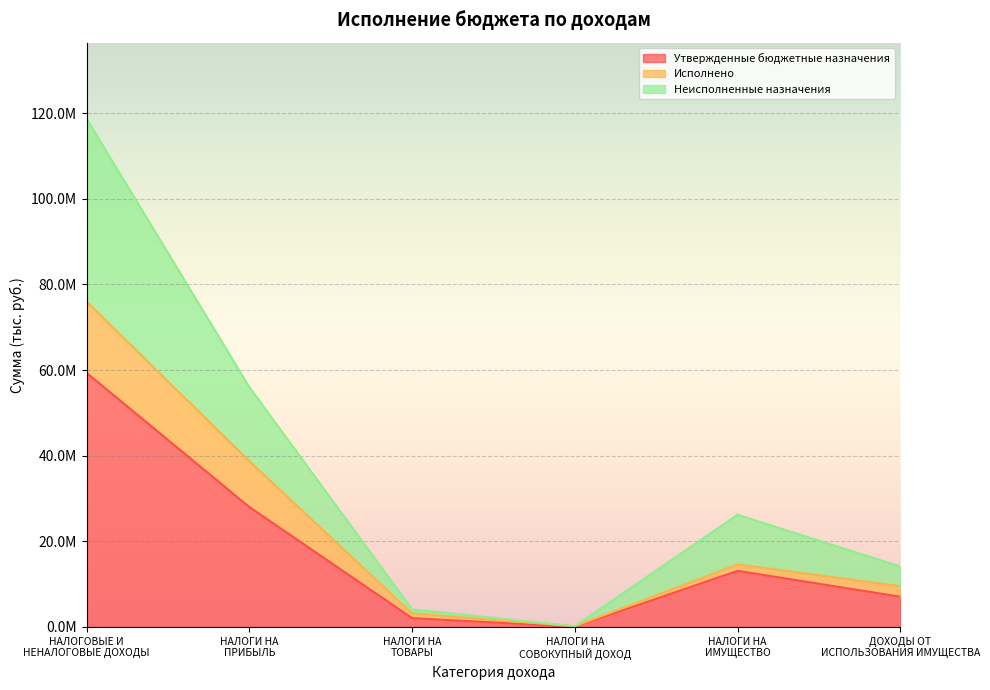

Where does the Утвержденные бюджетные назначения series first go above 13098983?

НАЛОГОВЫЕ И
НЕНАЛОГОВЫЕ ДОХОДЫ